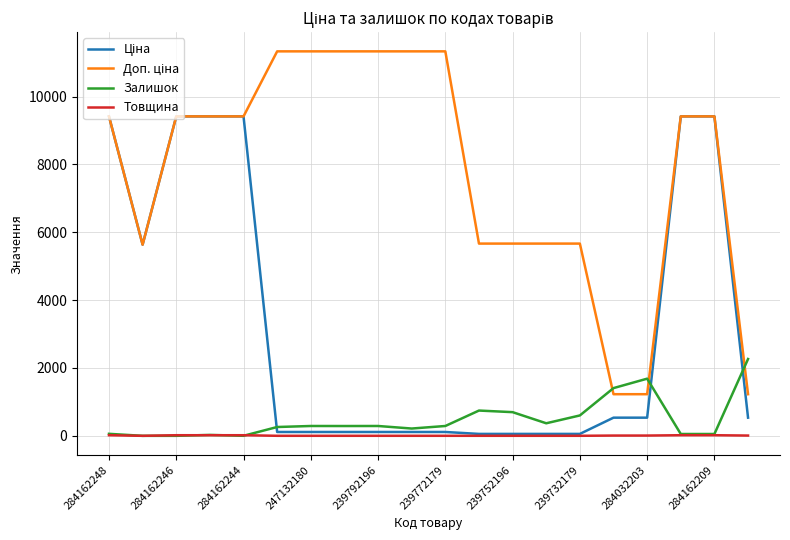

What is the greatest value displayed?

11334.0